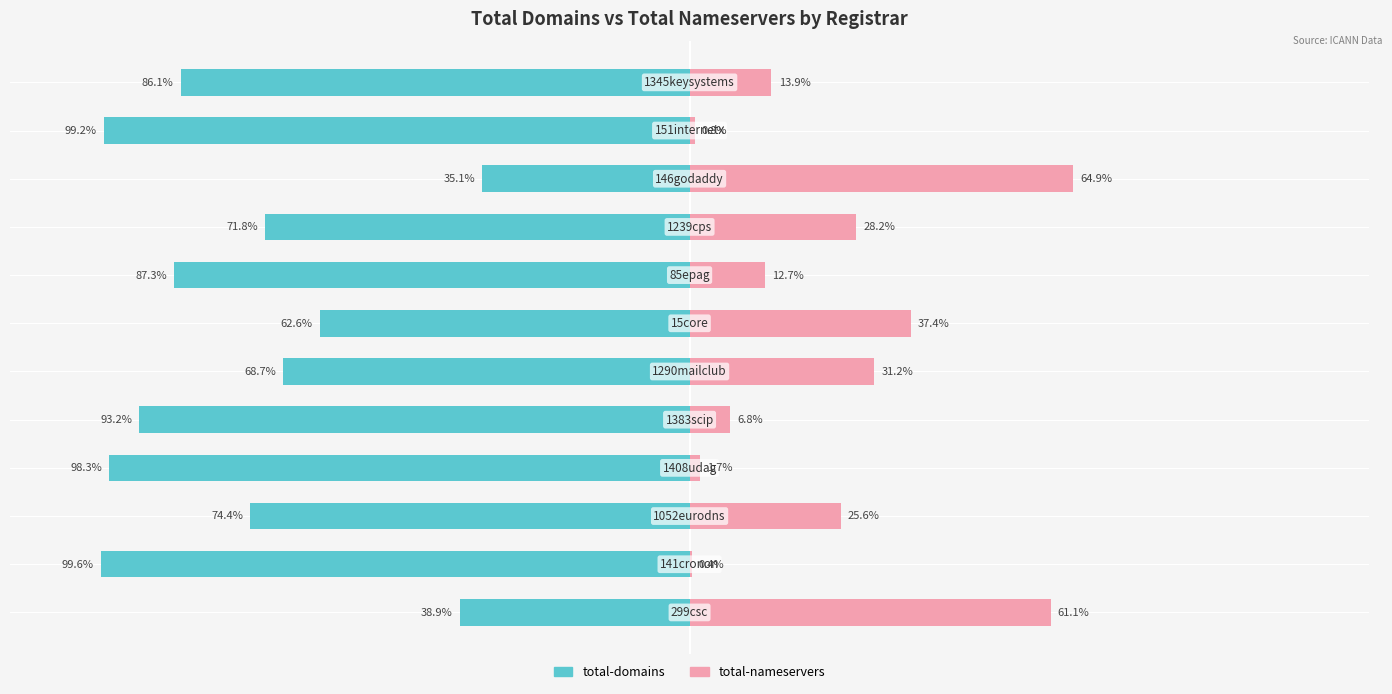

How many data points in total-domains are above -74?

5